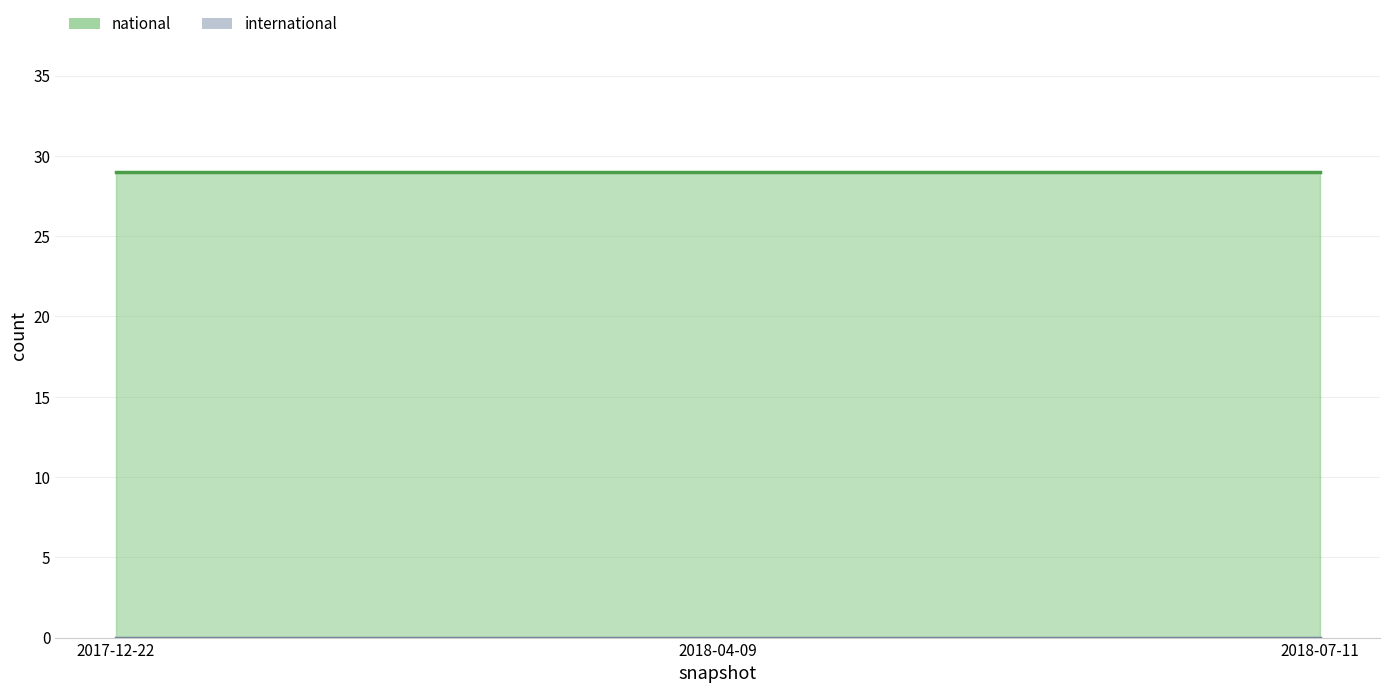

At how many categories does at least one series exceed 9?

3